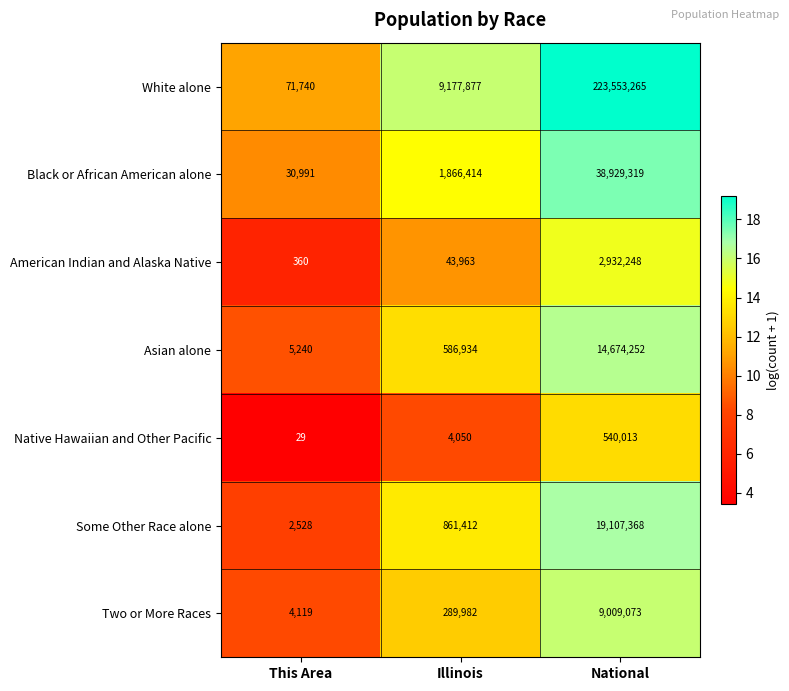

The Two or More Races series shows 289982 at Illinois. True or false?

True